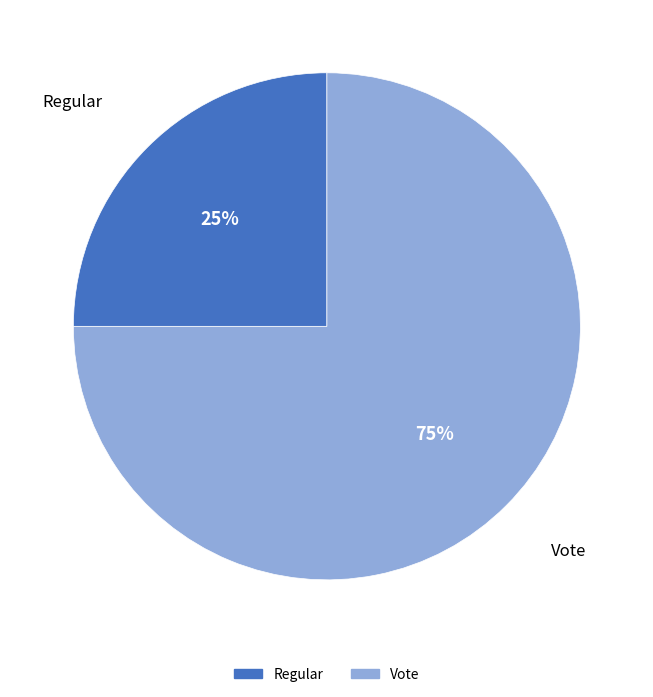

Which has a higher value, Vote or Regular?

Vote